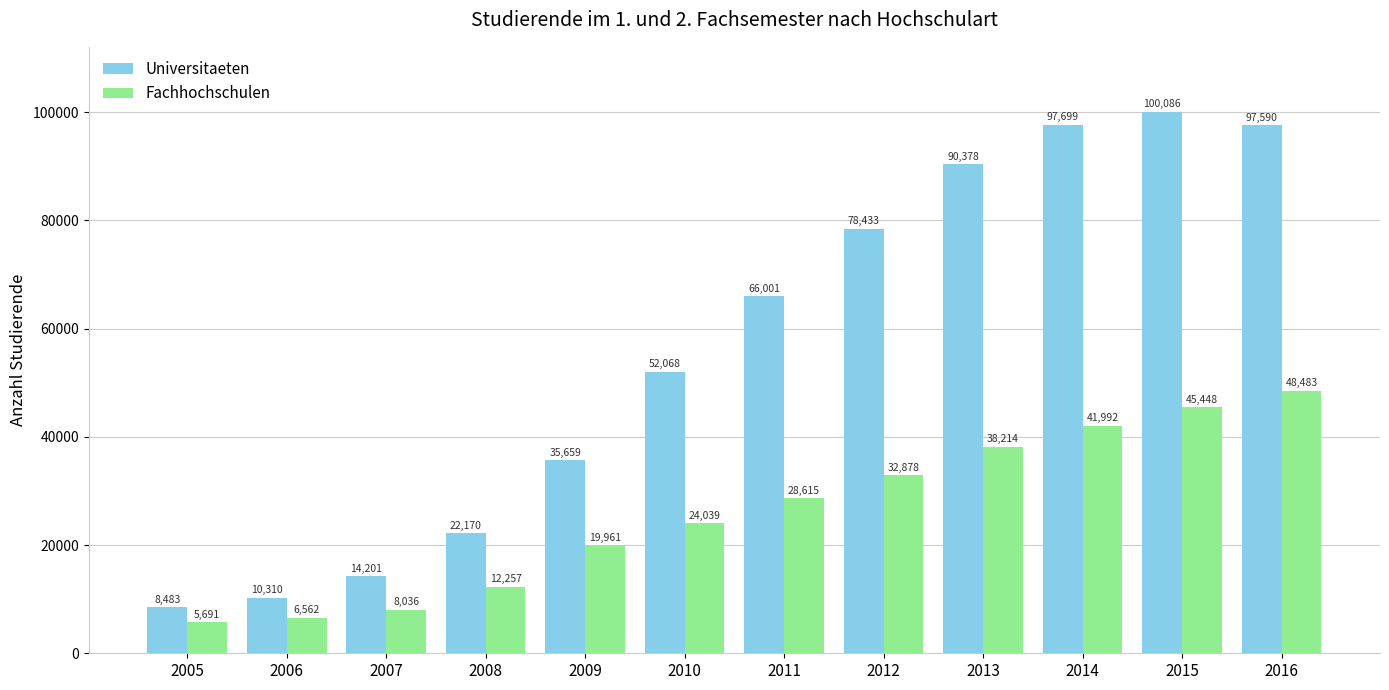

At which category is the sum across all series the highest?

2016